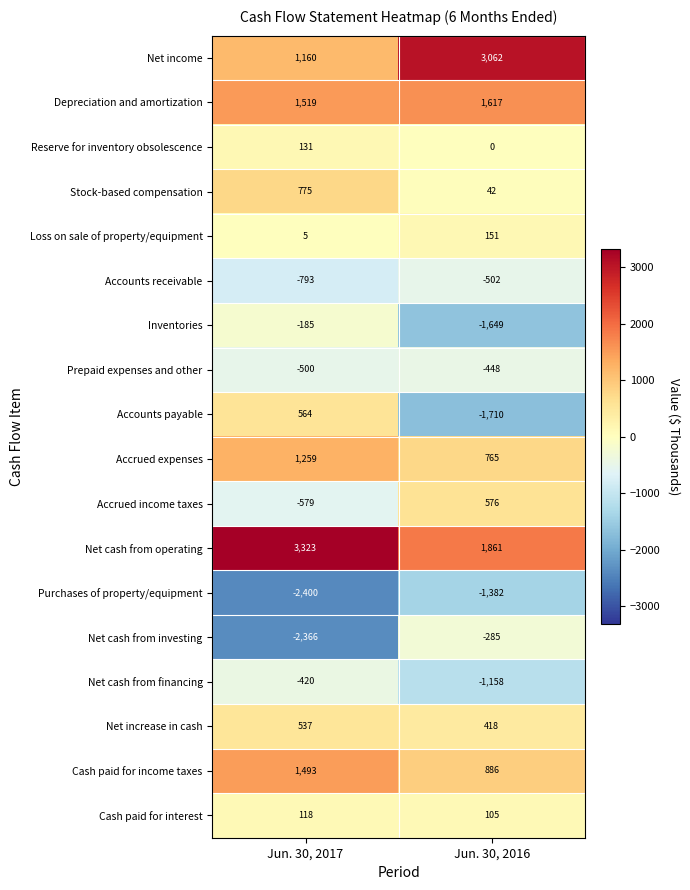

Count the number of data series in this chart.

18